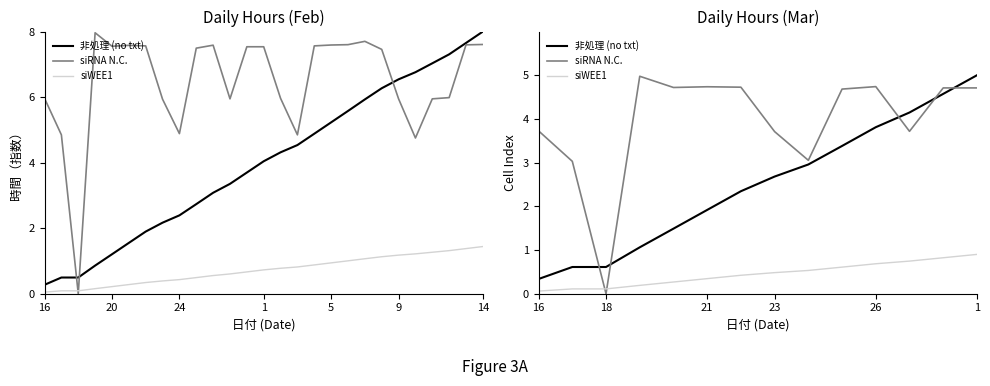

The value of siRNA N.C. at 20 is 1.2. True or false?

False